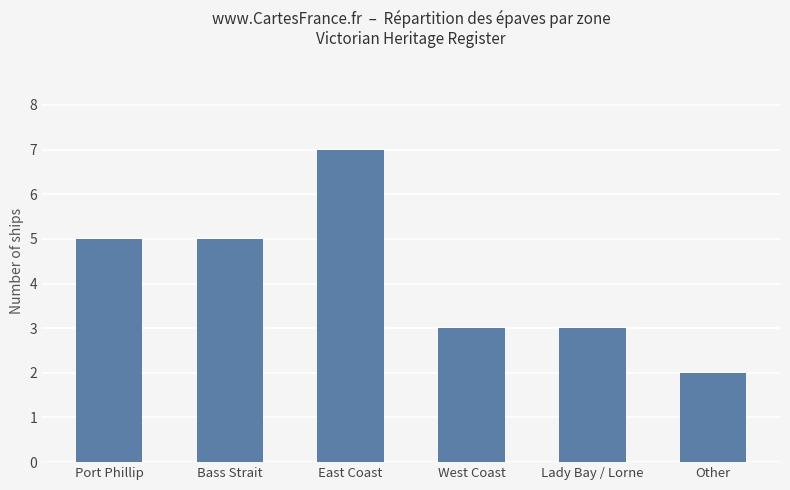

Reading left to right, list all the values displayed in this chart.

5	5	7	3	3	2